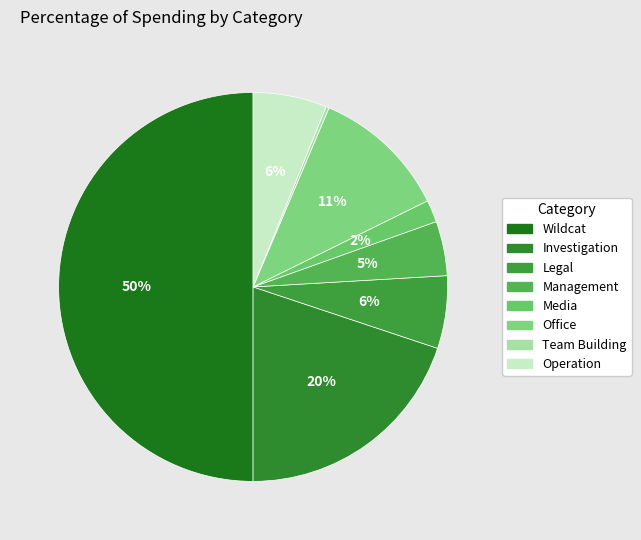

To the nearest percent, what is the average slice percentage?

12%